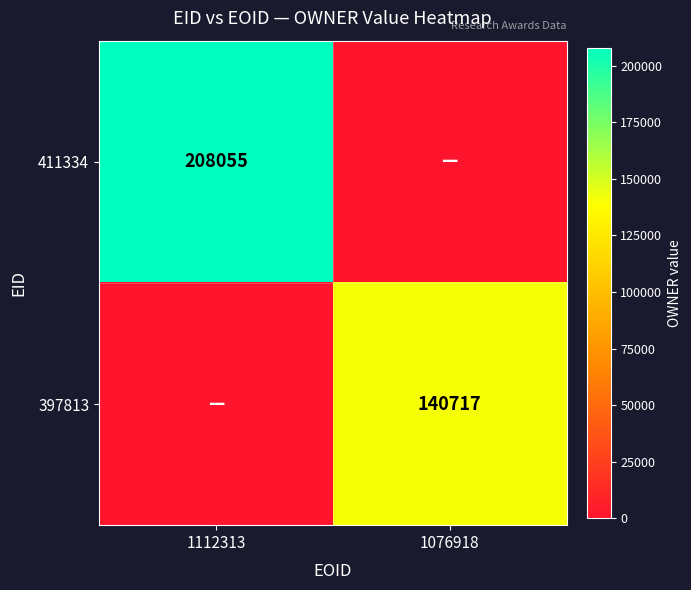

The 397813 series shows 237005 at 1076918. True or false?

False